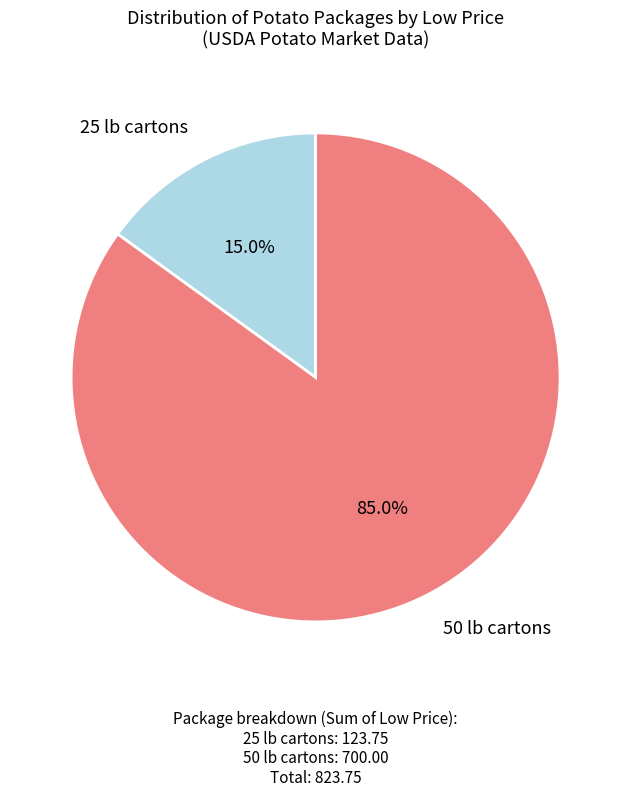

To the nearest percent, what portion does 50 lb cartons represent?

85%